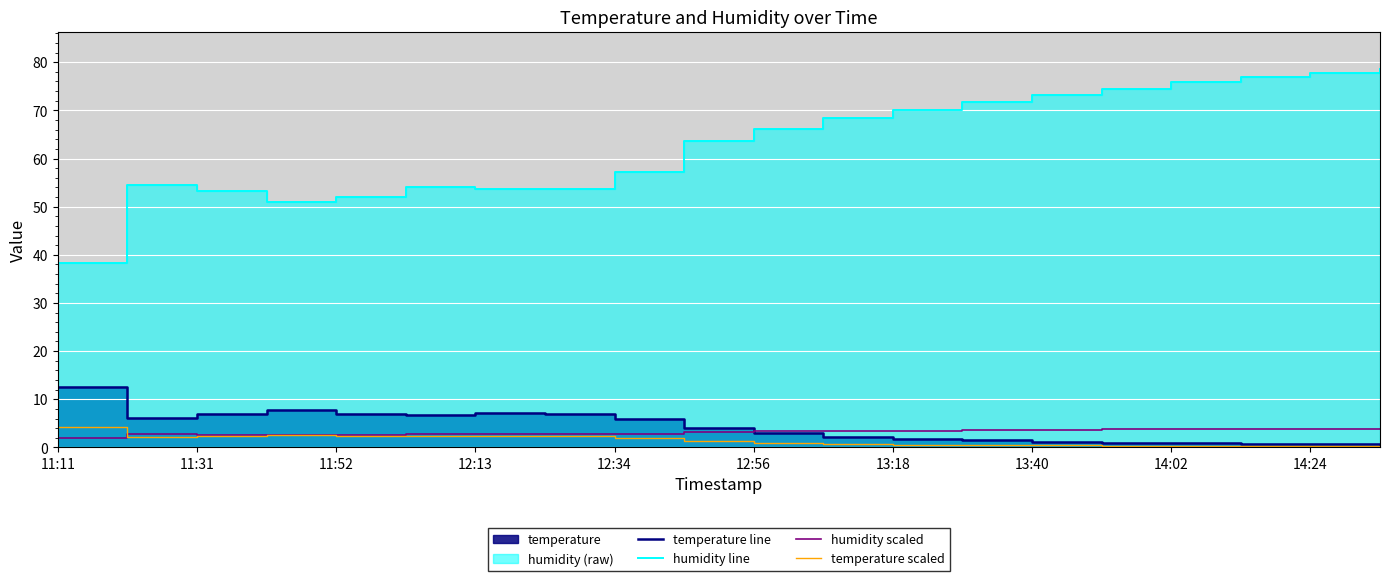

Which series has the largest range (max minus min)?

humidity line